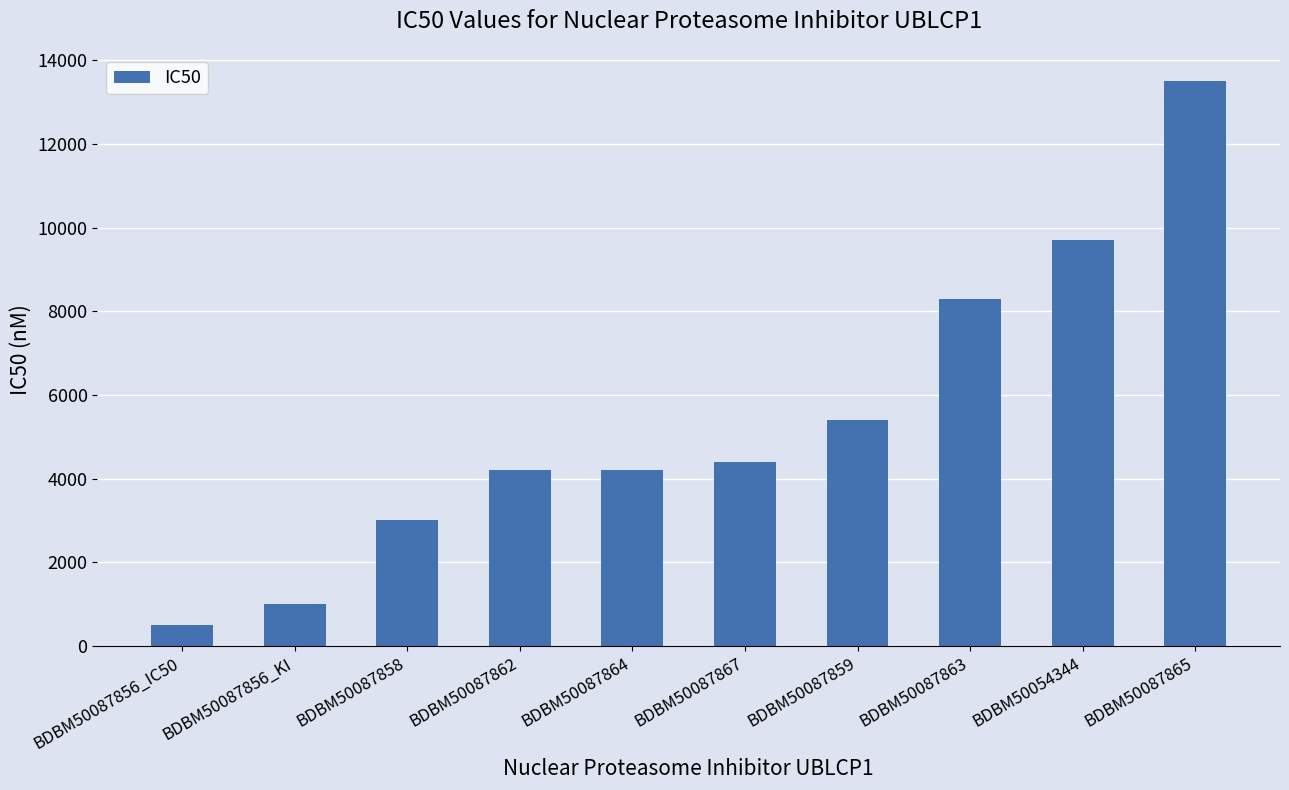

What is the sum of the values at BDBM50087864 and BDBM50087865?

17700